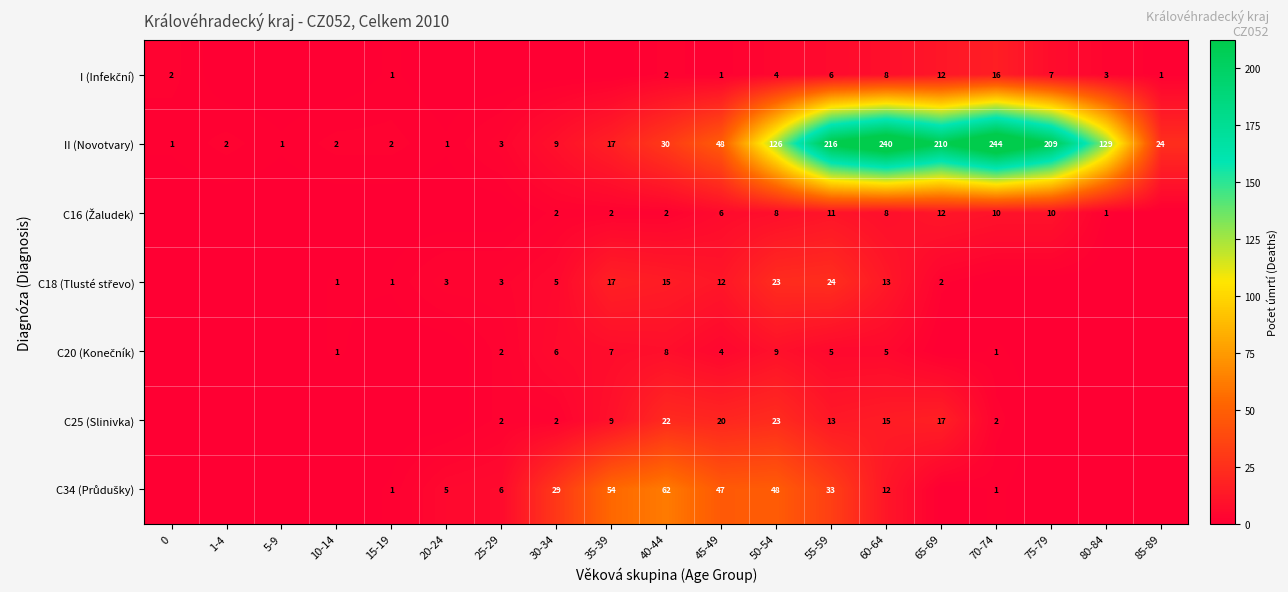

Between 40-44 and 45-49, which series saw the biggest shift?

II (Novotvary)